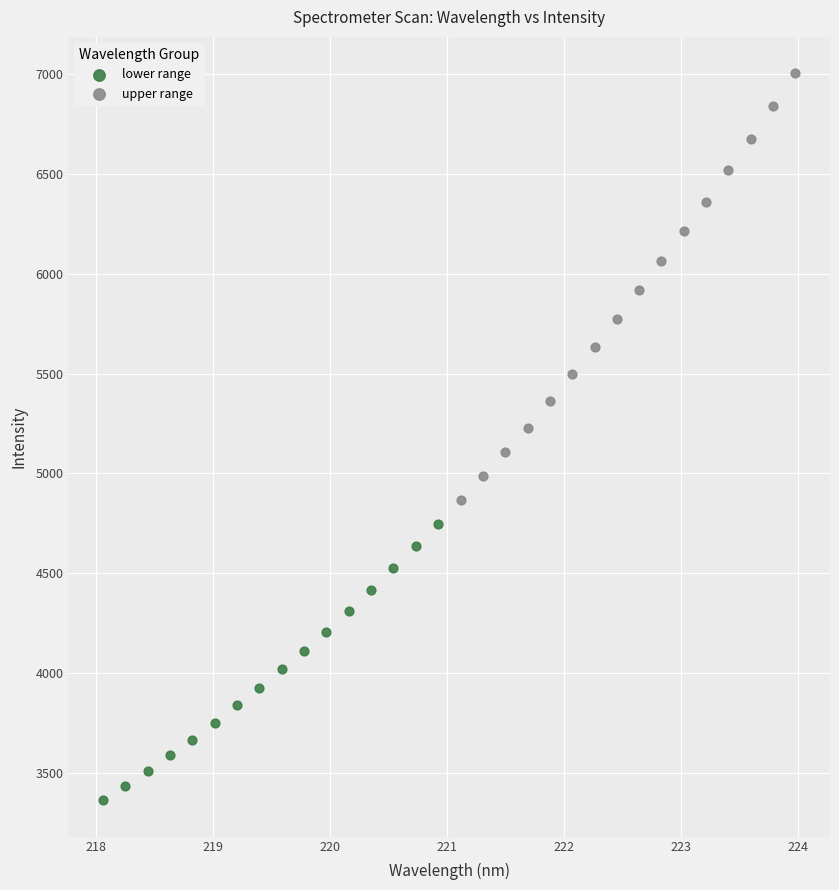

What are all the series names shown in the legend?

lower range, upper range